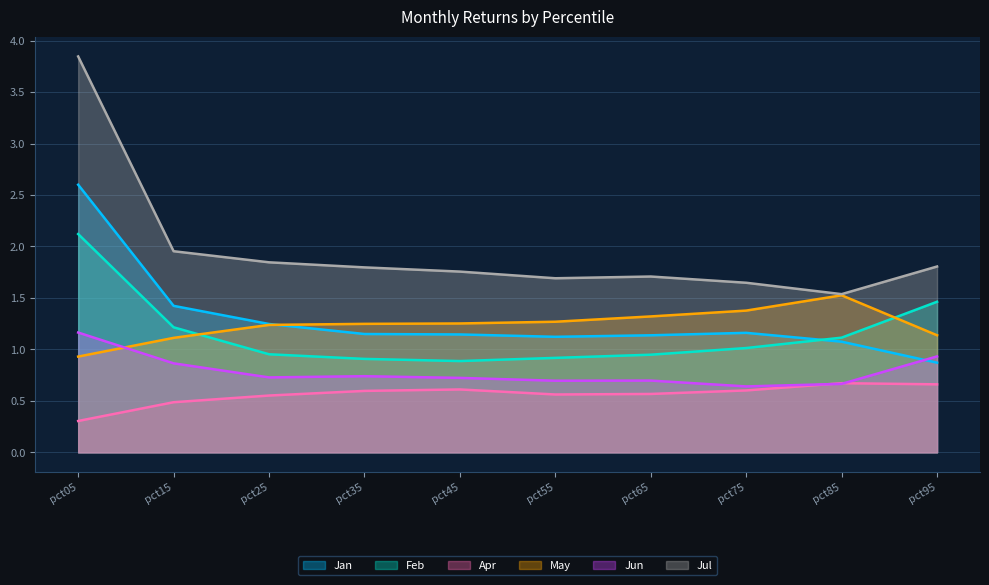

Which series has the widest spread of values?

Jul